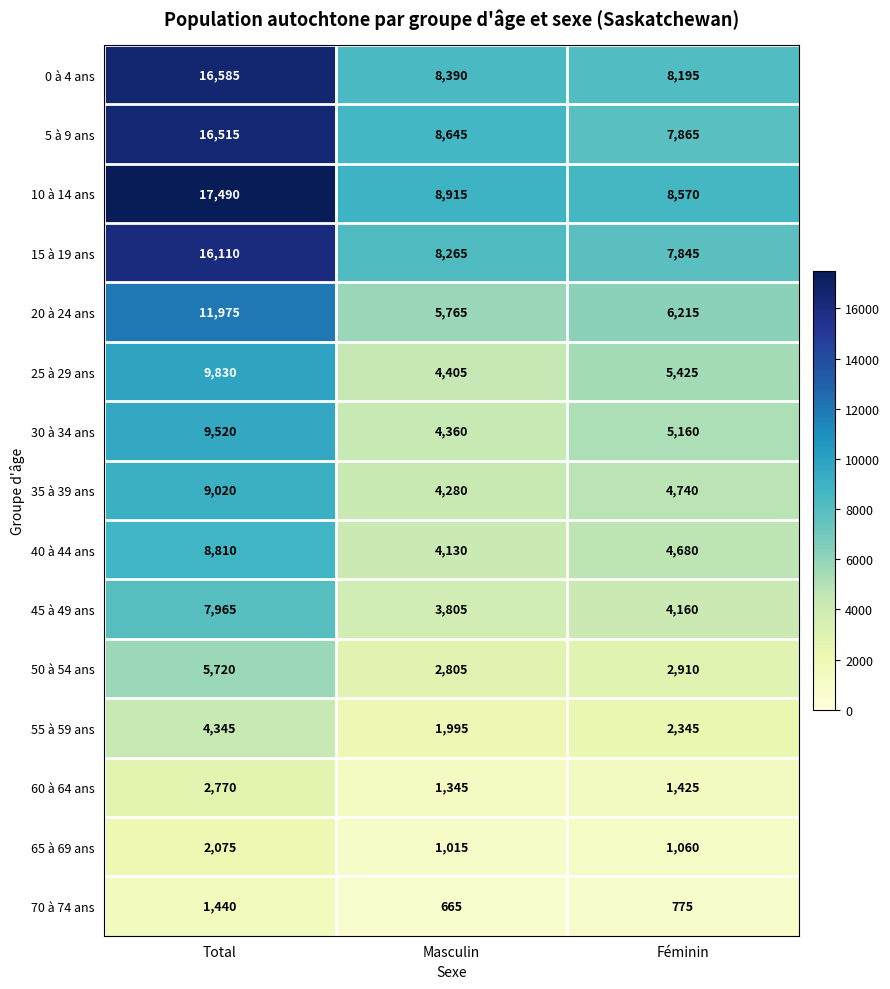

At how many categories does at least one series exceed 11646?

1